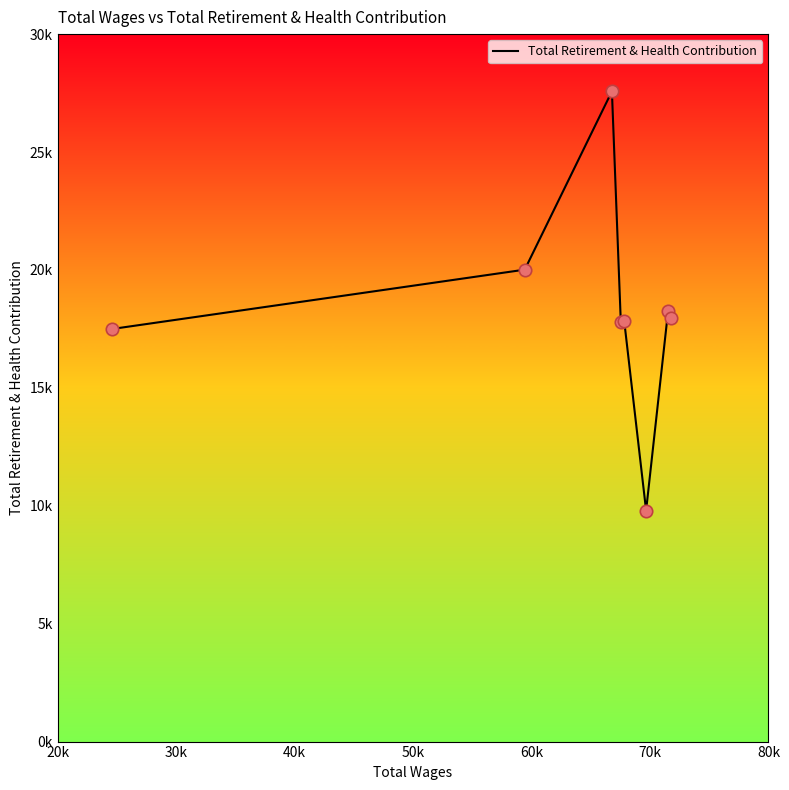

Is this an area chart (filled region under the line)?

No